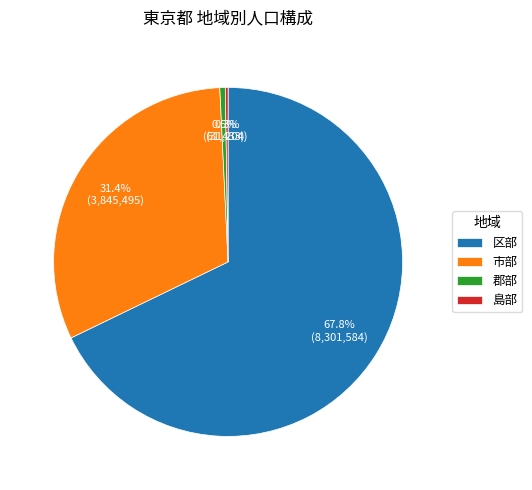

Does any single category account for the majority?

Yes